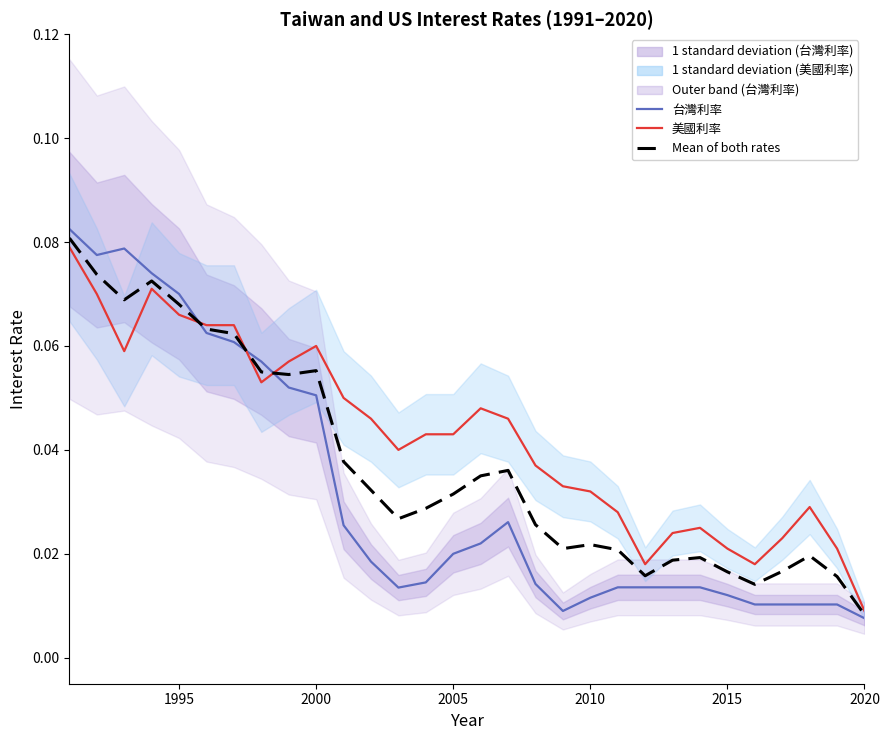

List the series in order of their overall mean, lowest first.

台灣利率 (mean), Mean of both rates, 美國利率 (mean)